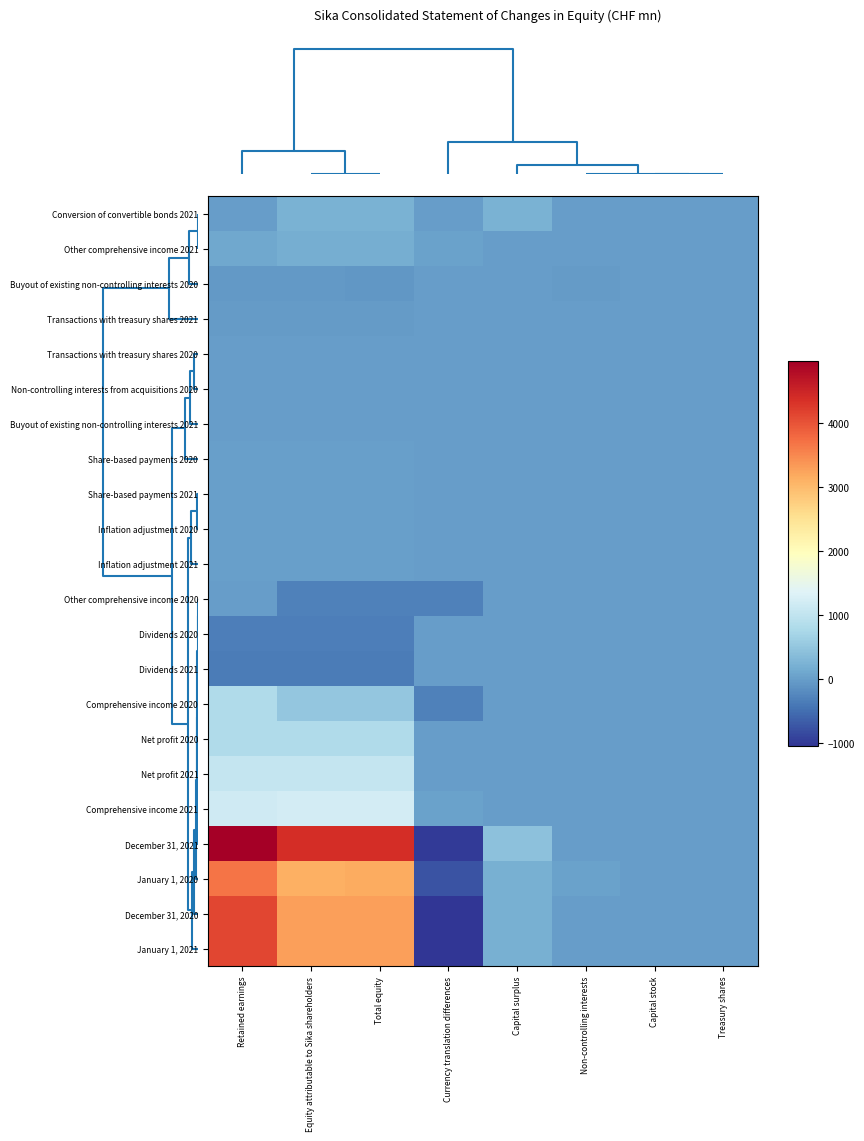

Which series has the largest total across all categories?

December 31, 2021